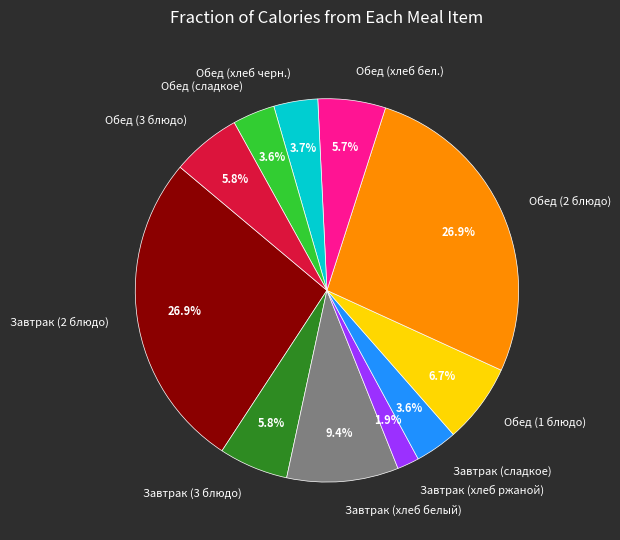

To the nearest percent, what is the combined percentage of Завтрак (хлеб ржаной) and Обед (2 блюдо)?

29%